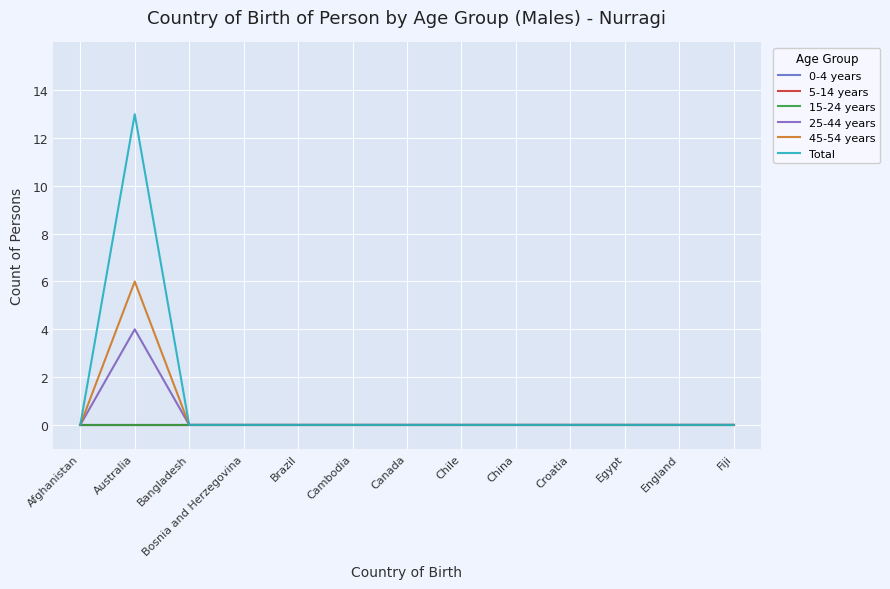

The value of Total at Croatia is 4. True or false?

False